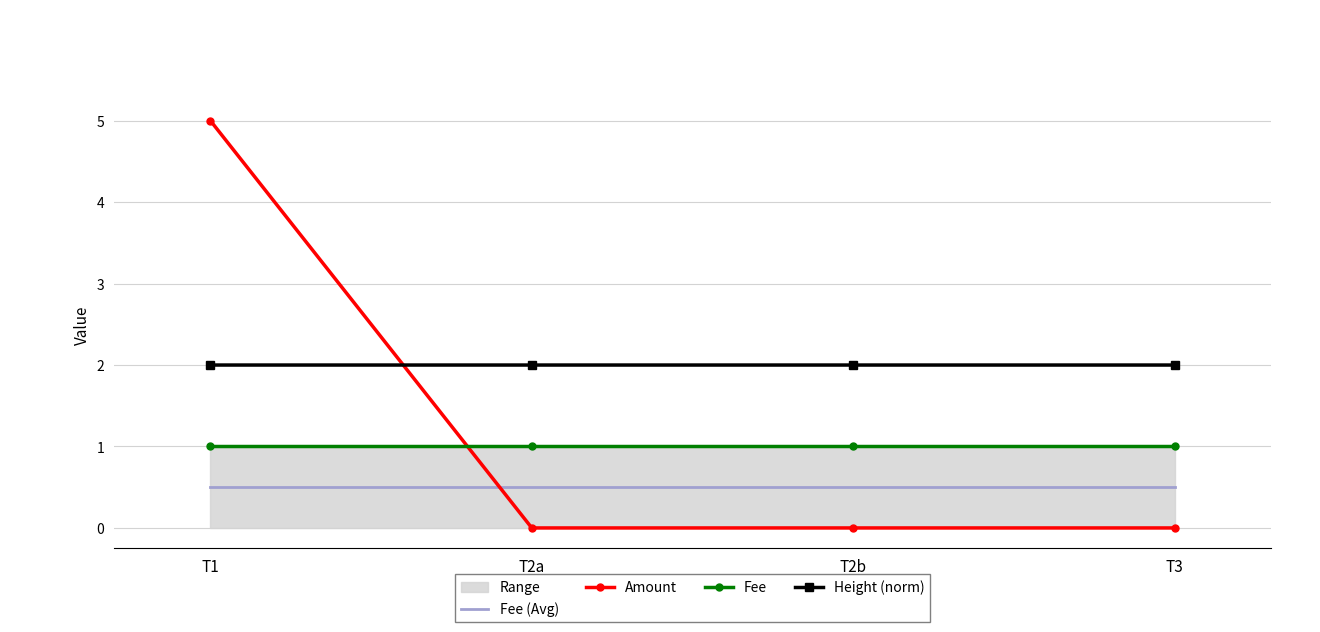

Rank the series at T2a from highest to lowest value.

Height (norm), Fee, Fee (Avg), Amount